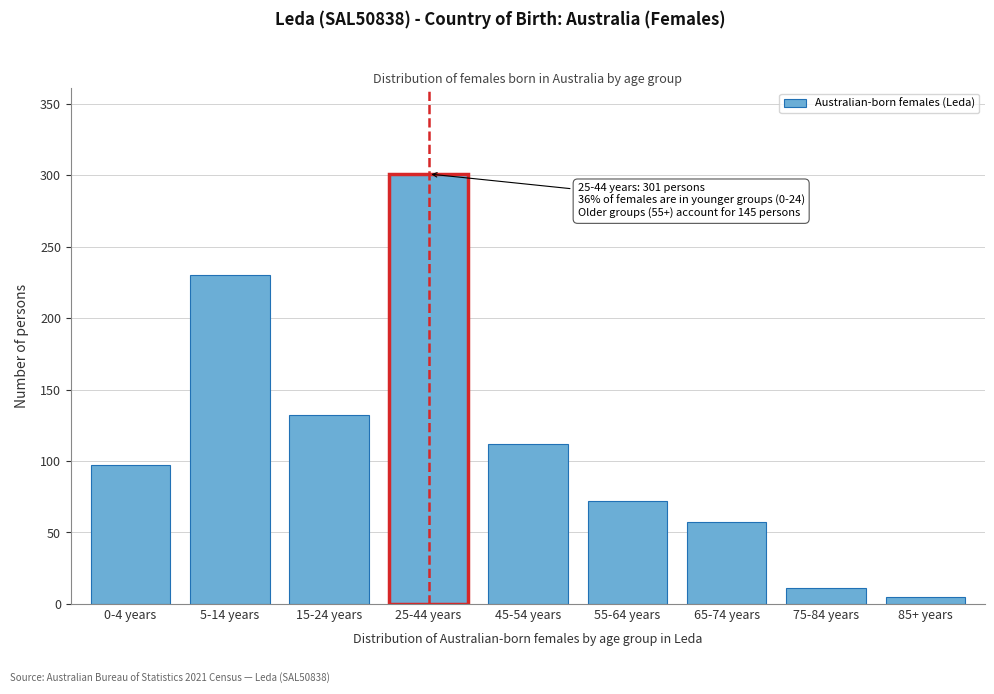

Reading left to right, extract all data points from this chart.

97	230	132	301	112	72	57	11	5